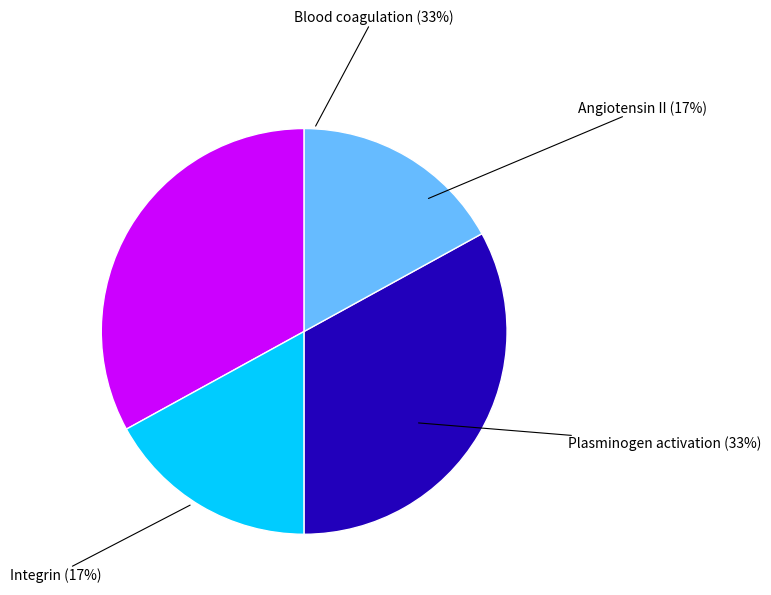

Is J the majority of the pie?

No